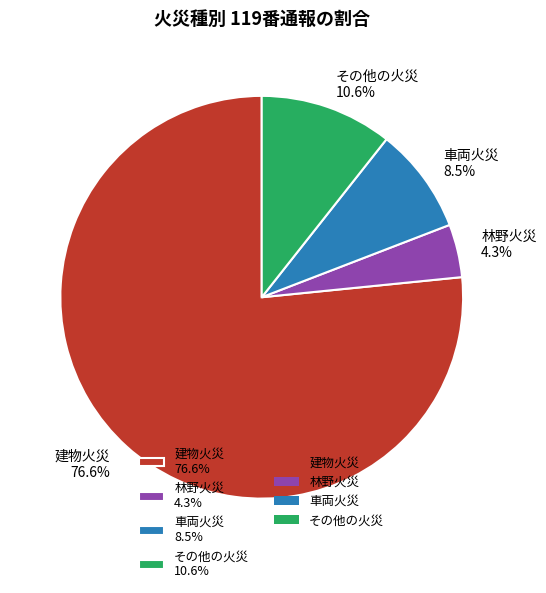

How many segments does this pie chart have?

4